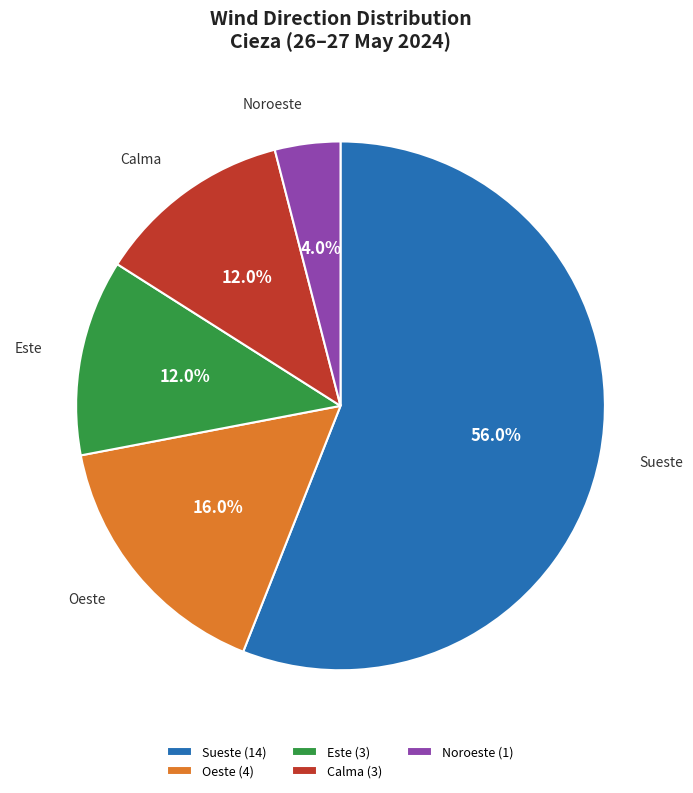

How many slices are in this pie chart?

5